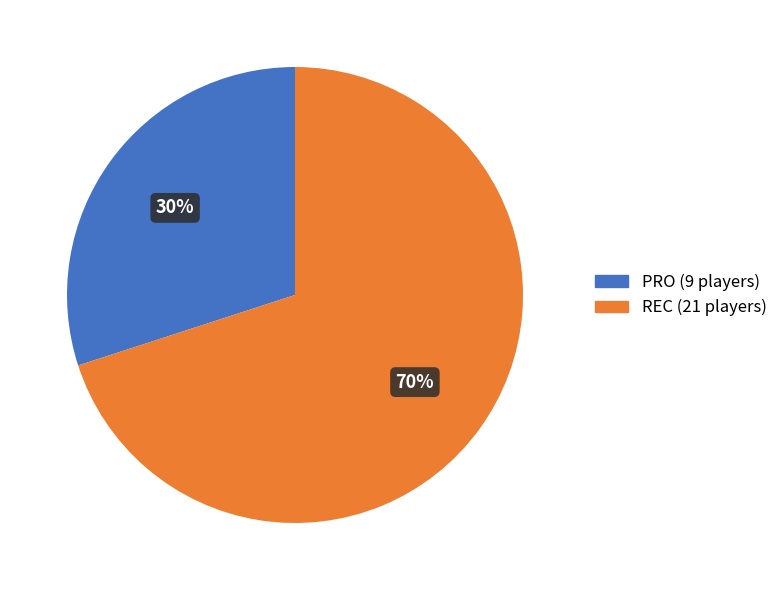

What is the largest slice in the pie chart?

REC